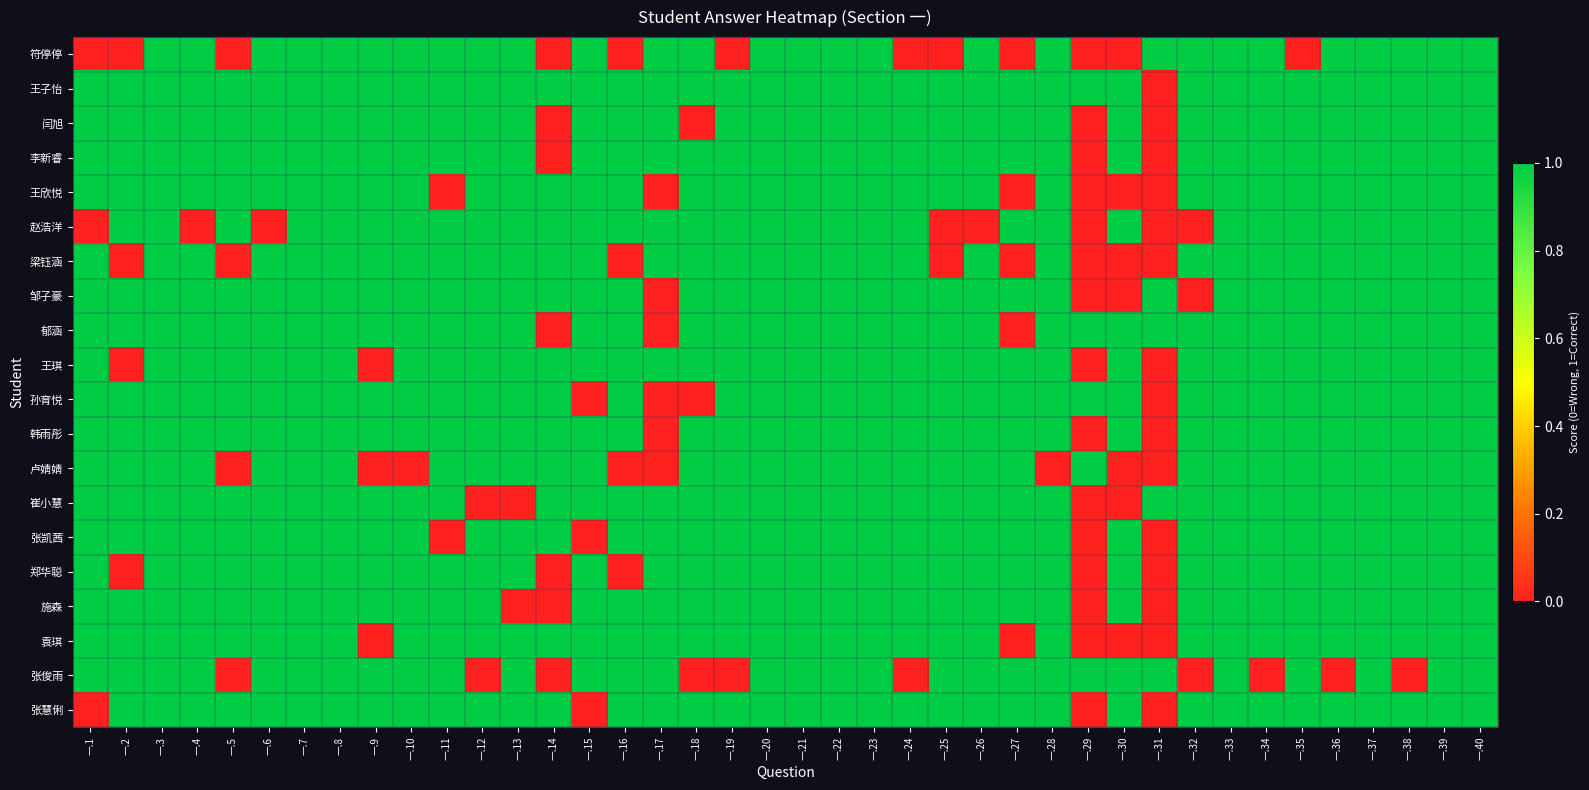

At which category is the sum across all series the highest?

一.3